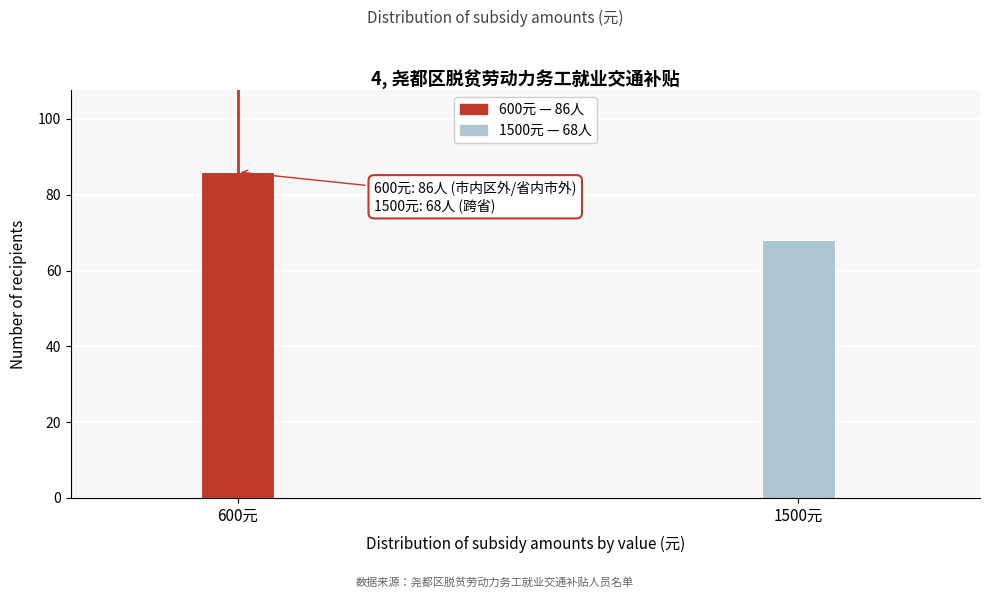

Reading left to right, list all the values displayed in this chart.

600元=86	1500元=68